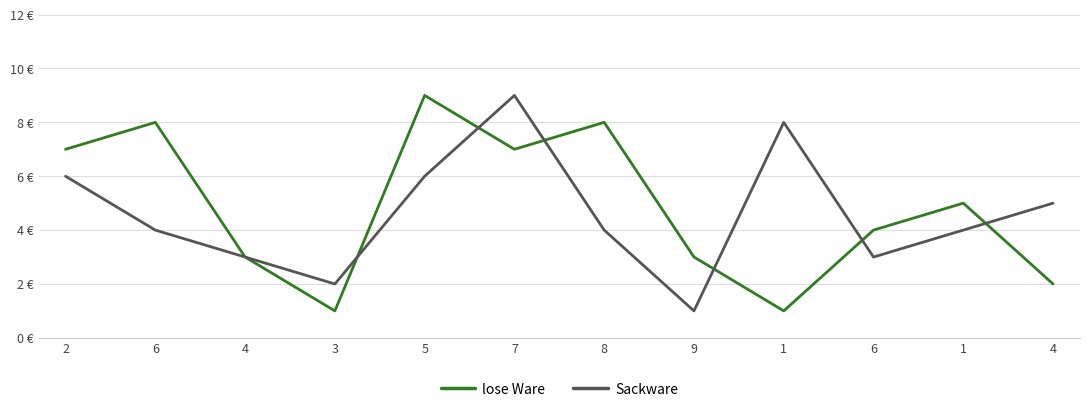

Reading left to right, transcribe all the data shown in this chart.

lose Ware: 7	8	3	1	9	7	8	3	1	4	5	2
Sackware: 6	4	3	2	6	9	4	1	8	3	4	5